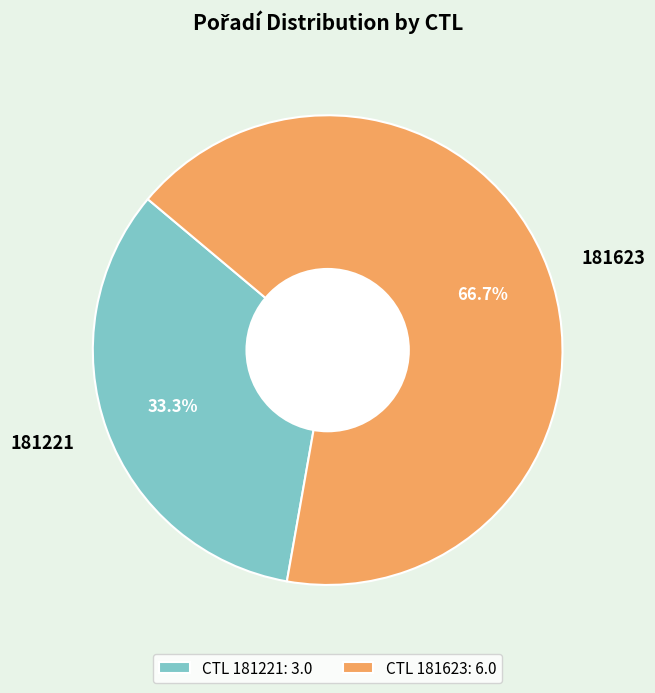

Count the number of slices in the pie.

2